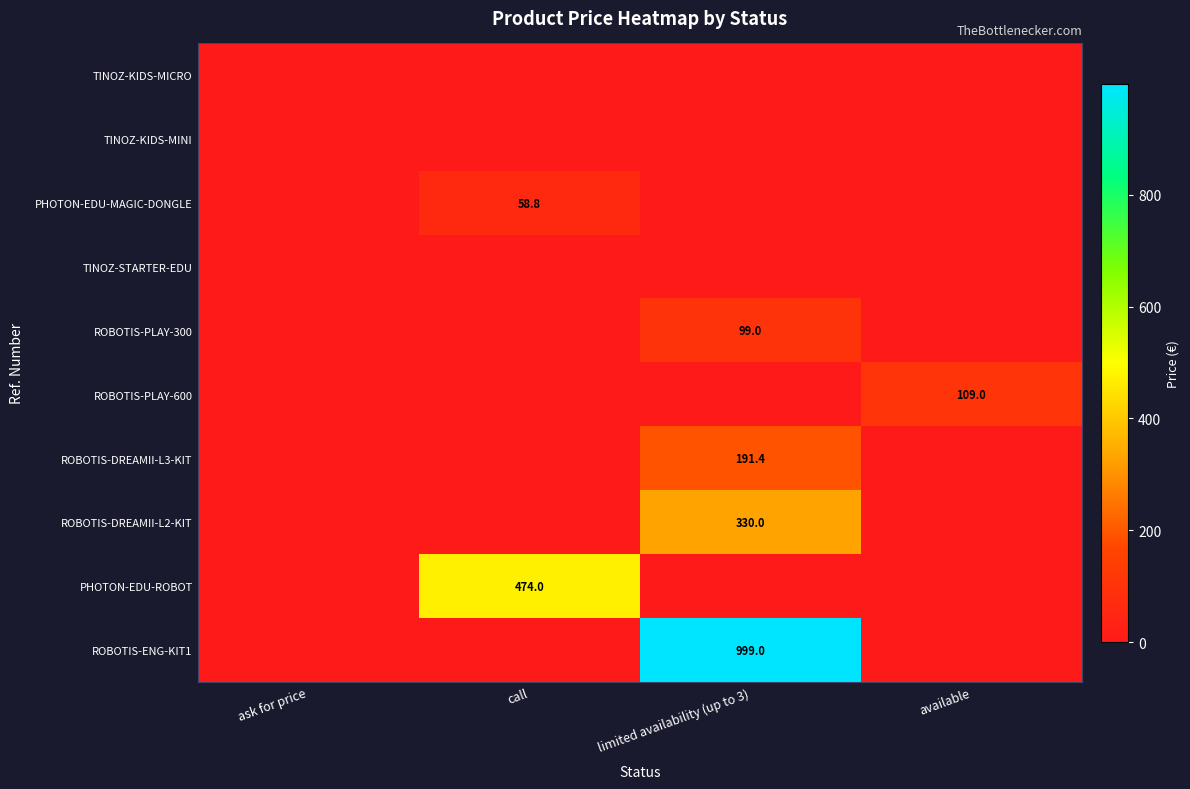

At how many categories does at least one series exceed 720?

1